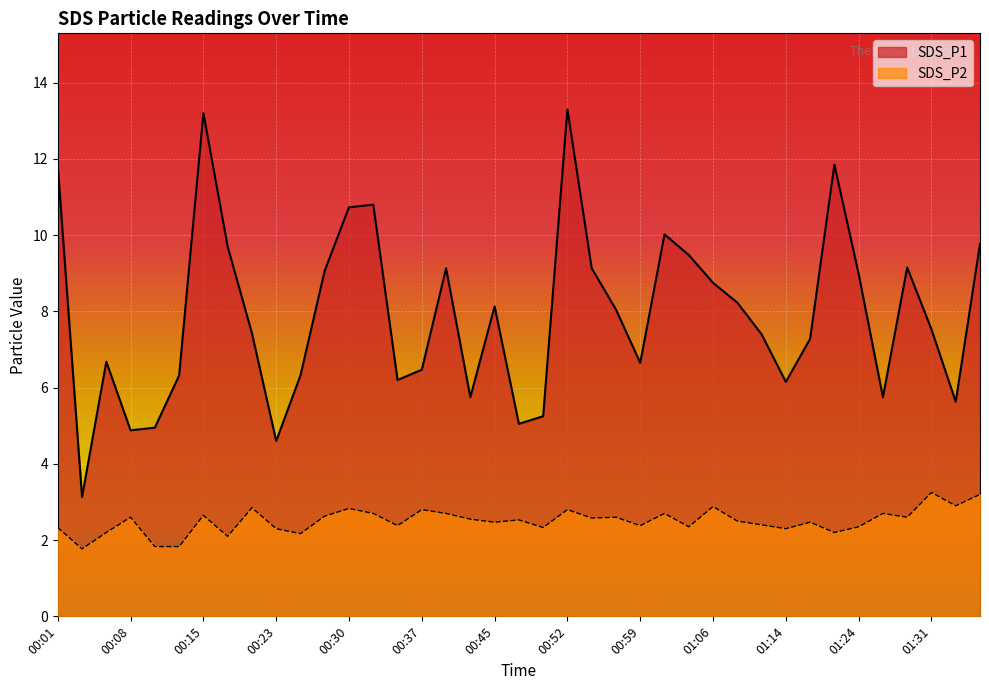

Which series has the largest total across all categories?

SDS_P1